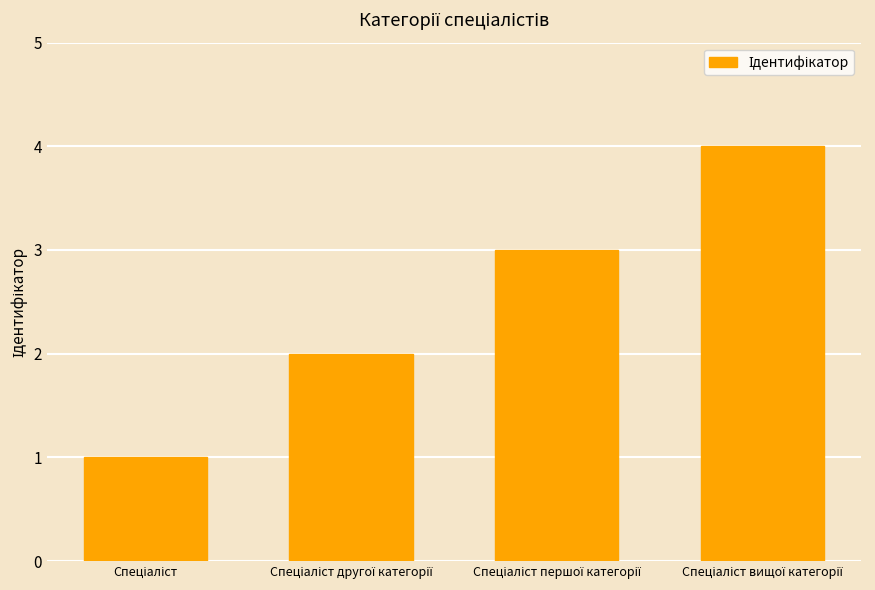

What is the difference between the maximum and minimum values?

3